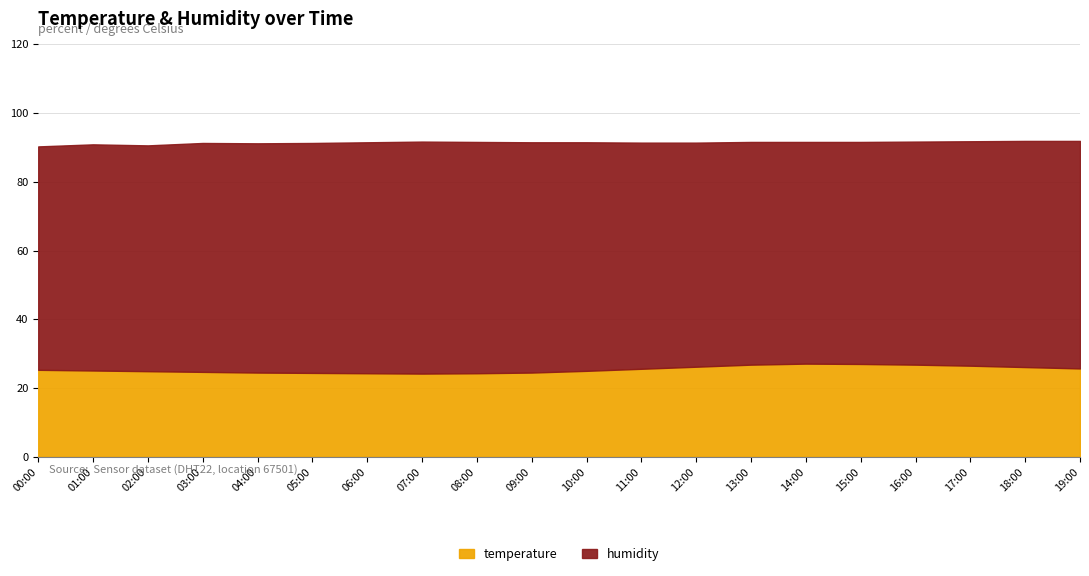

Reading right to left, transcribe all the data shown in this chart.

temperature: 19:00=25.7	18:00=26.1	17:00=26.5	16:00=26.8	15:00=27.0	14:00=27.1	13:00=26.8	12:00=26.2	11:00=25.6	10:00=25.0	09:00=24.5	08:00=24.3	07:00=24.2	06:00=24.3	05:00=24.4	04:00=24.5	03:00=24.7	02:00=24.9	01:00=25.1	00:00=25.3
humidity: 19:00=66.2	18:00=65.8	17:00=65.3	16:00=64.9	15:00=64.6	14:00=64.5	13:00=64.8	12:00=65.2	11:00=65.8	10:00=66.5	09:00=67.0	08:00=67.3	07:00=67.5	06:00=67.2	05:00=66.9	04:00=66.7	03:00=66.6	02:00=65.7	01:00=65.8	00:00=65.0